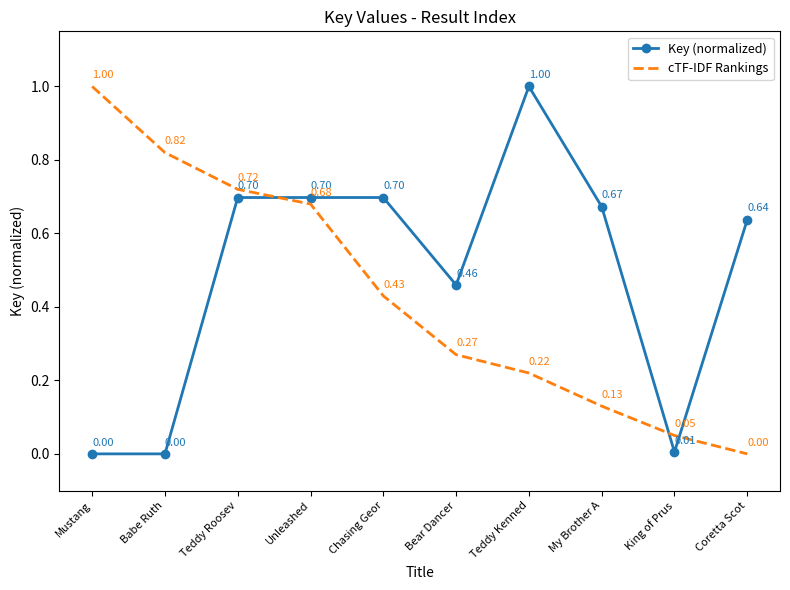

What are all the series names shown in the legend?

Key (normalized), cTF-IDF Rankings